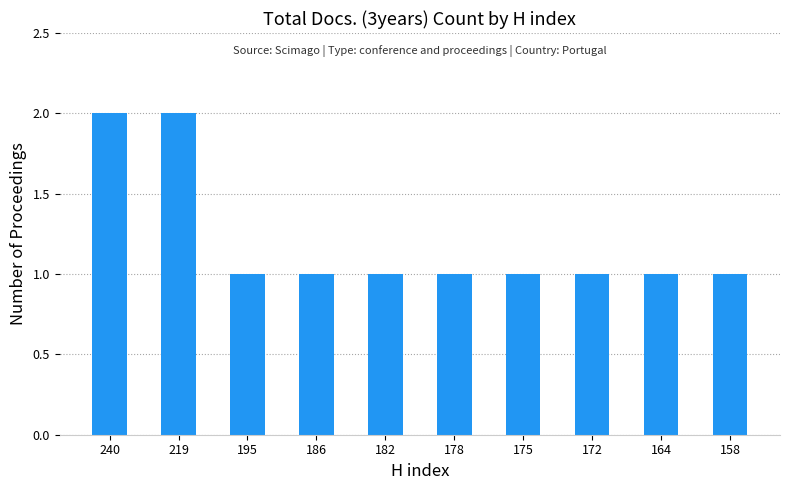

Count the number of categories in the chart.

10